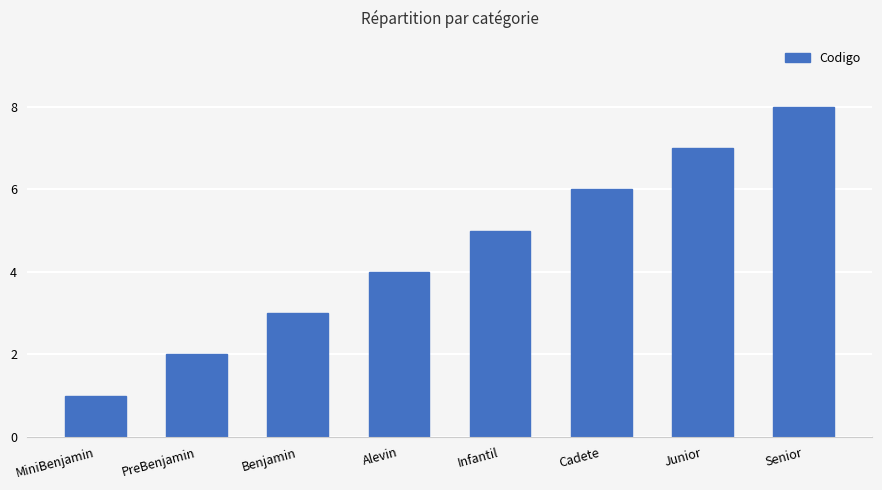

What is the sum of all values?

36